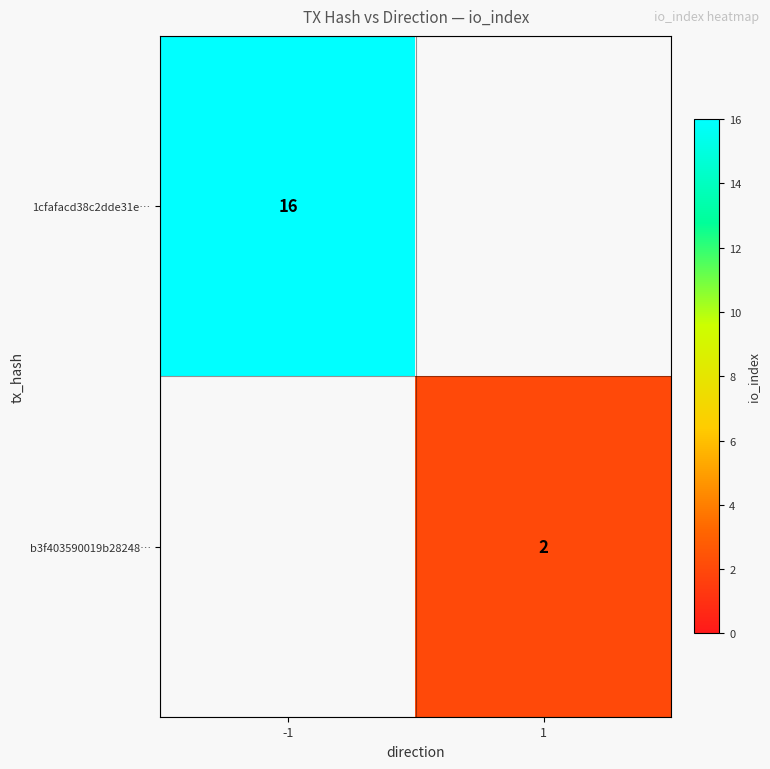

The 1cfafacd38c2dde31e… series shows 9 at -1. True or false?

False